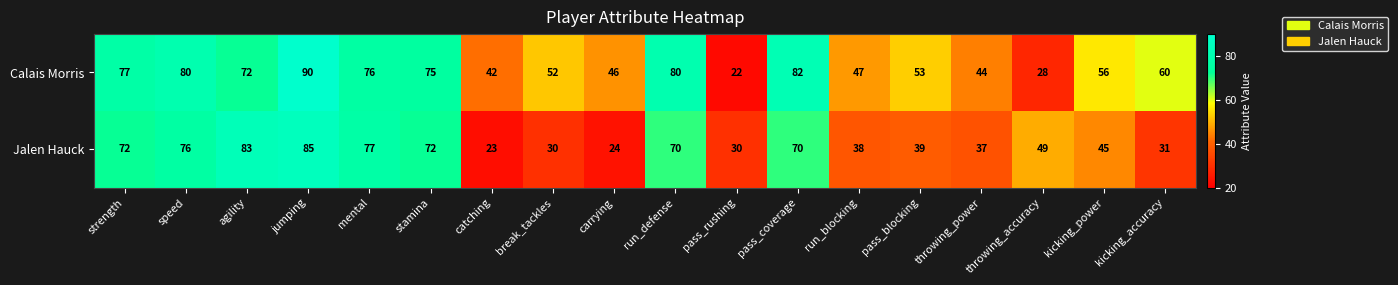

What is the smallest value displayed?

22